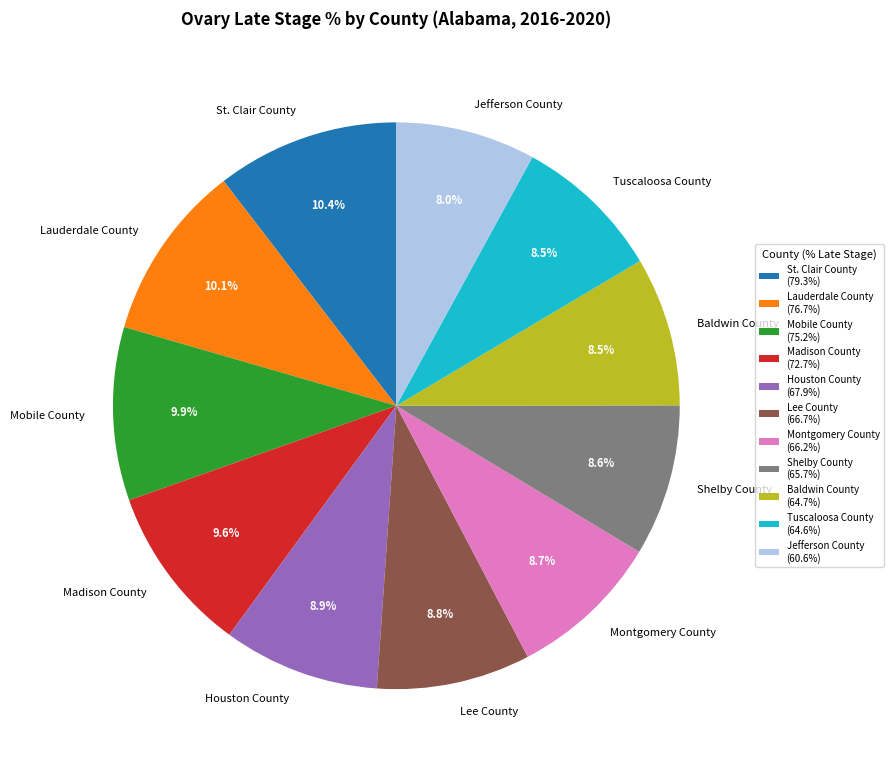

Is Lee County the majority of the pie?

No